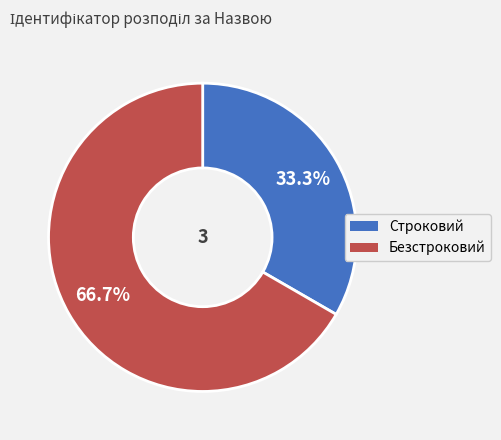

To the nearest percent, what percentage of the pie is Строковий?

33%